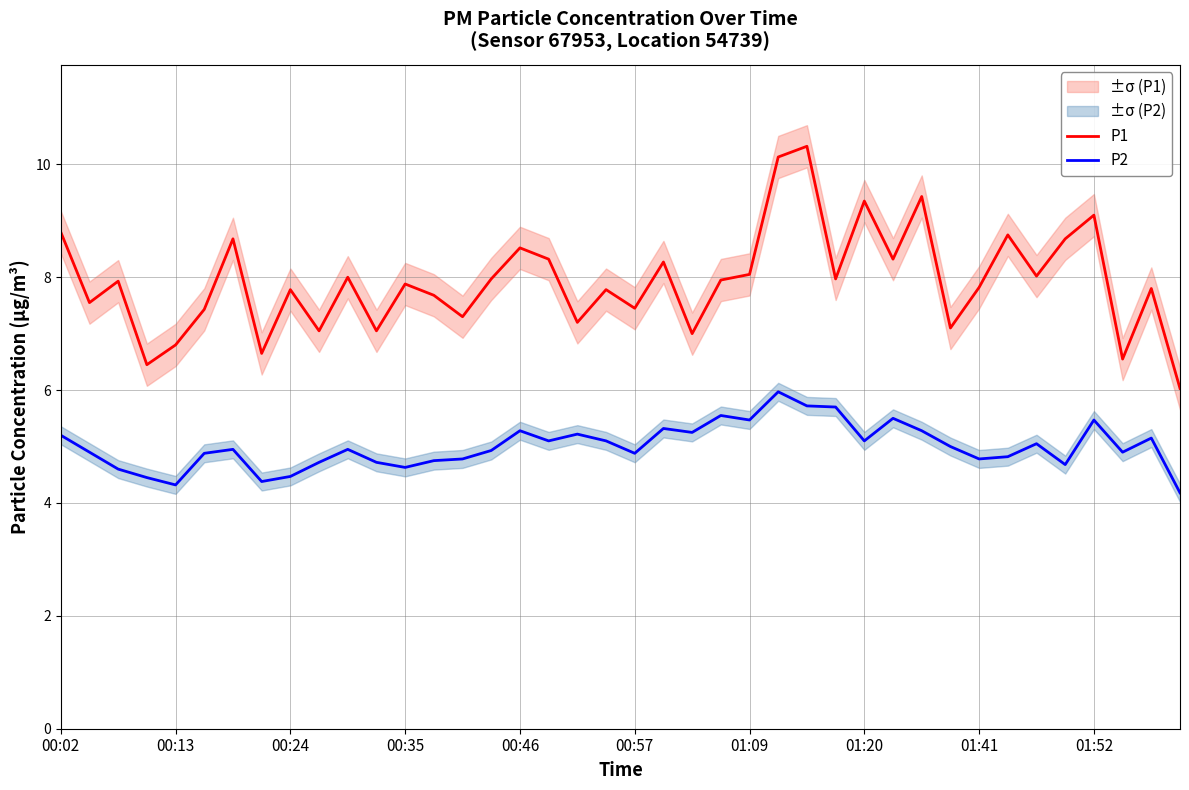

What is the total value across all series at 38?

12.9